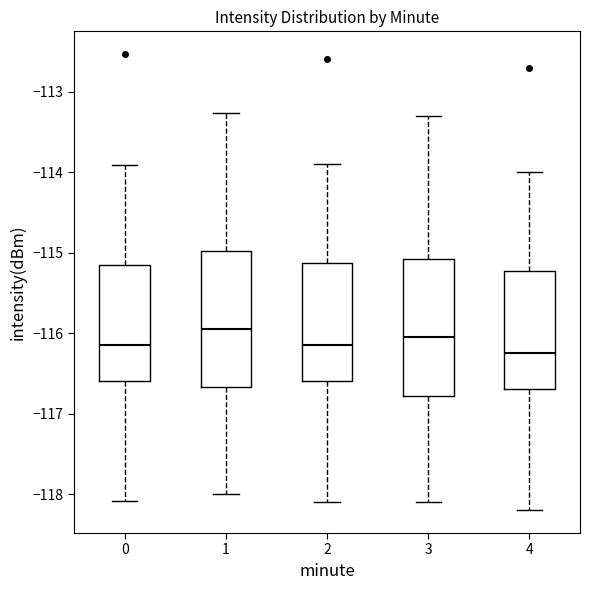

Reading left to right, read every box against the y-axis: the position of its median line, the range the box covers, and the ends of its whiskers. The values are not printed on the chart, so give them approximately, as read against the axis.

0: median -116.1, box -116.6 to -115.2, whiskers -118.1 to -113.9
1: median -115.9, box -116.7 to -115.0, whiskers -118.0 to -113.3
2: median -116.1, box -116.6 to -115.1, whiskers -118.1 to -113.9
3: median -116.0, box -116.8 to -115.1, whiskers -118.1 to -113.3
4: median -116.2, box -116.7 to -115.2, whiskers -118.2 to -114.0